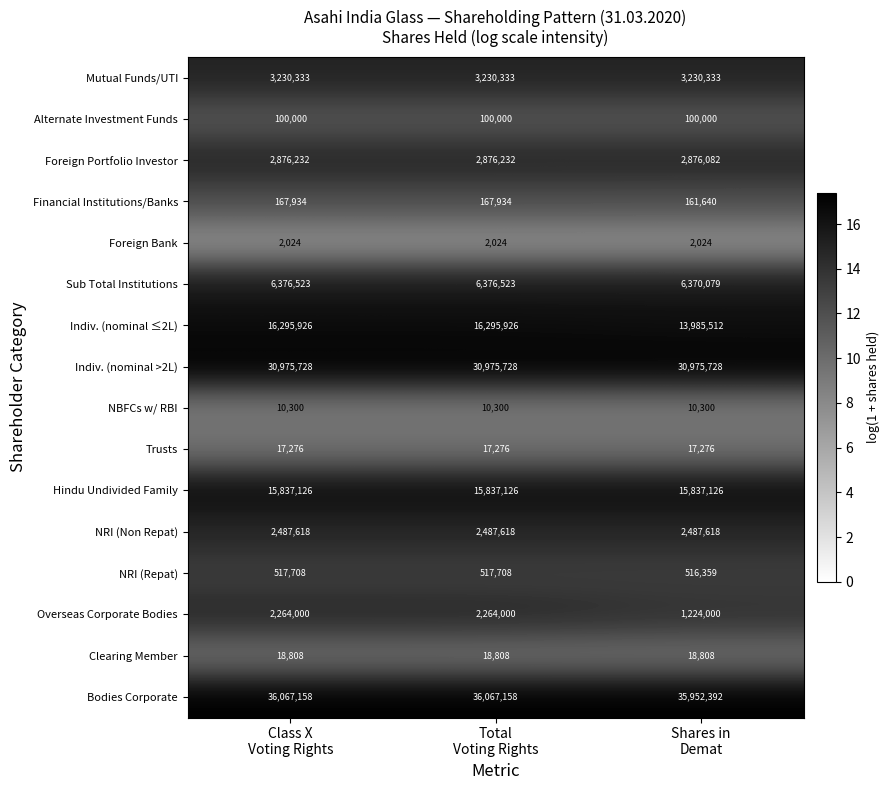

Which series has the largest total across all categories?

Bodies Corporate